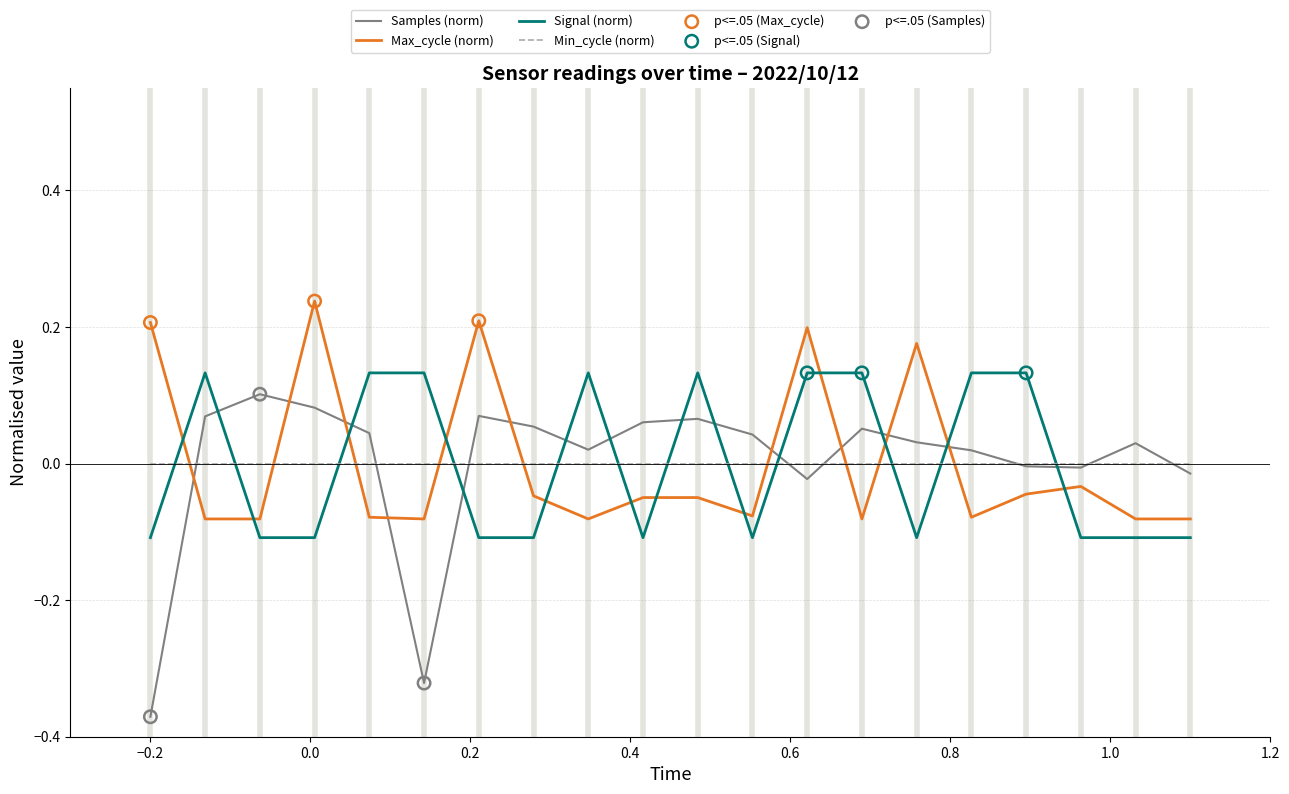

Which series has the widest spread of values?

Samples (norm)